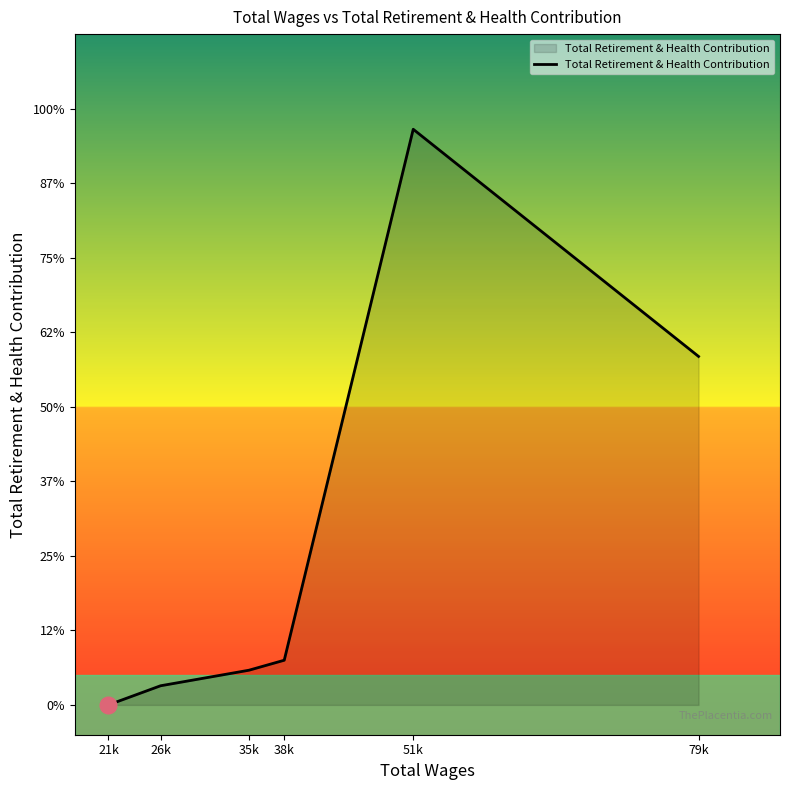

Which label corresponds to the largest value in the chart?

51k